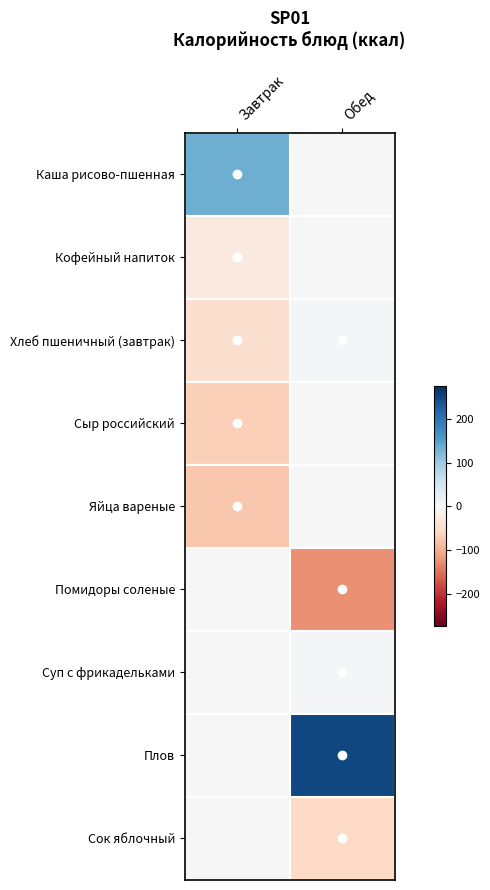

At Завтрак, list the series in order from smallest to largest.

Яйца вареные, Сыр российский, Хлеб пшеничный (завтрак), Кофейный напиток, Помидоры соленые, Суп с фрикадельками, Плов, Сок яблочный, Каша рисово-пшенная